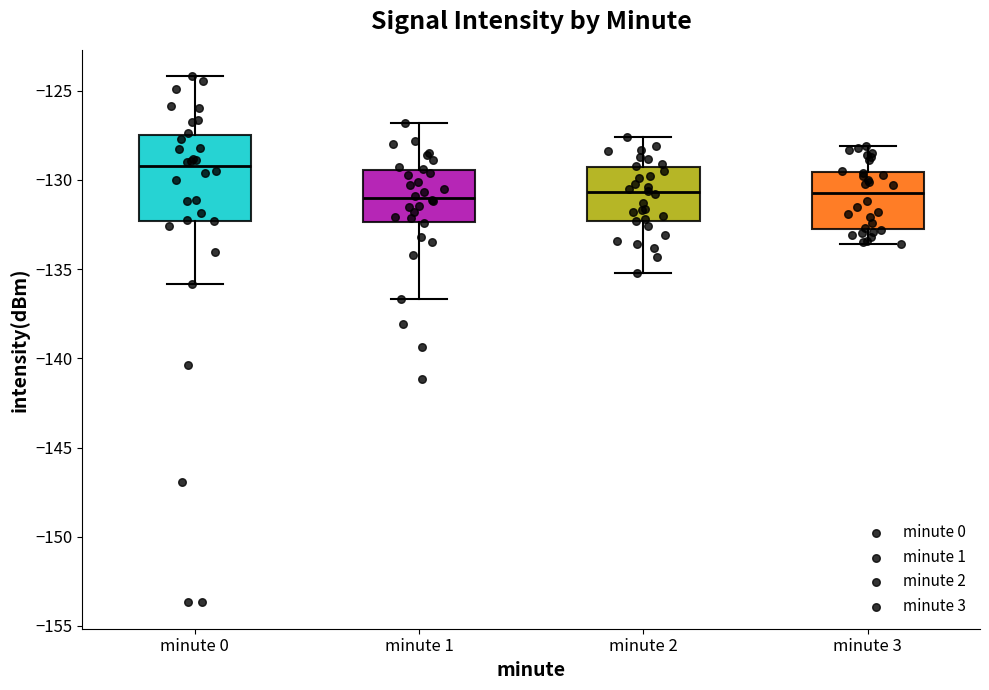

Where does the median line of the box for minute 2 sit on the y-axis? The values are not printed on the chart, so give them approximately, as read against the axis.

-130.5